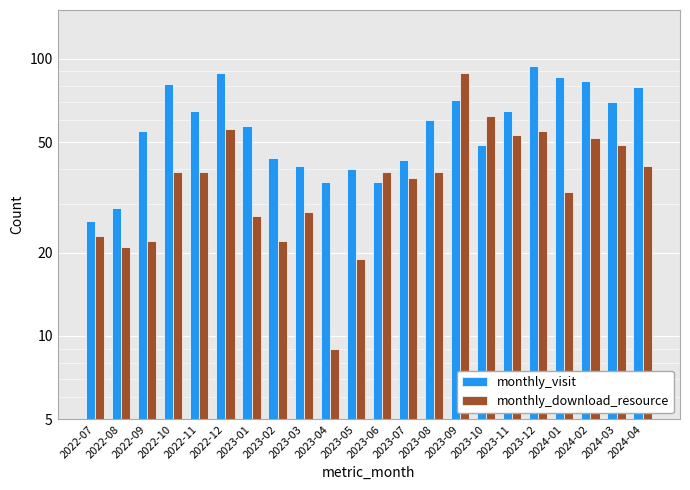

What is the maximum value for monthly_download_resource?

89